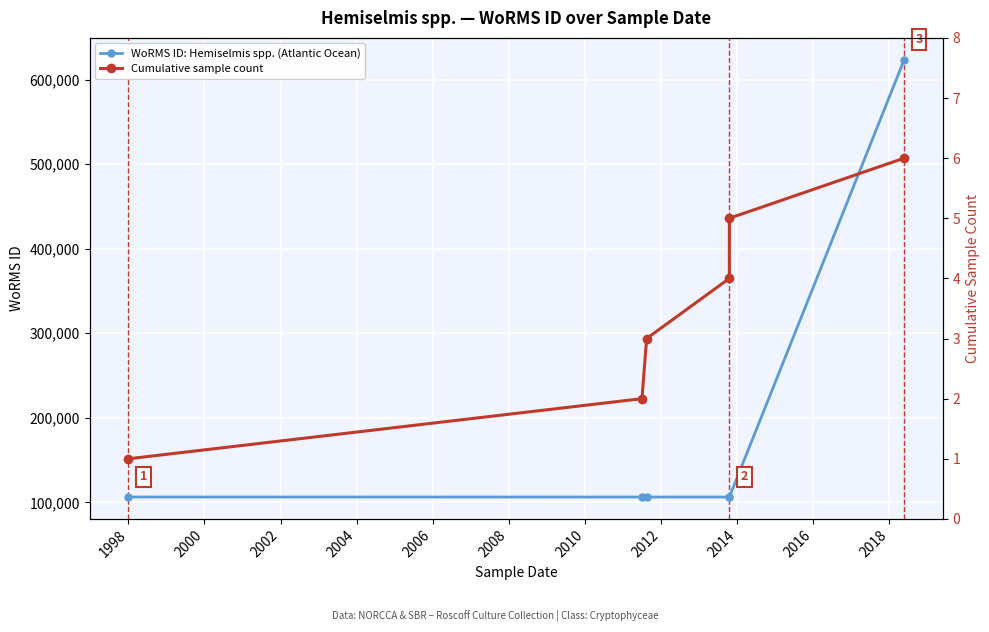

Rank the series at 1998 from highest to lowest value.

WoRMS ID: Hemiselmis spp. (Atlantic Ocean), Cumulative sample count